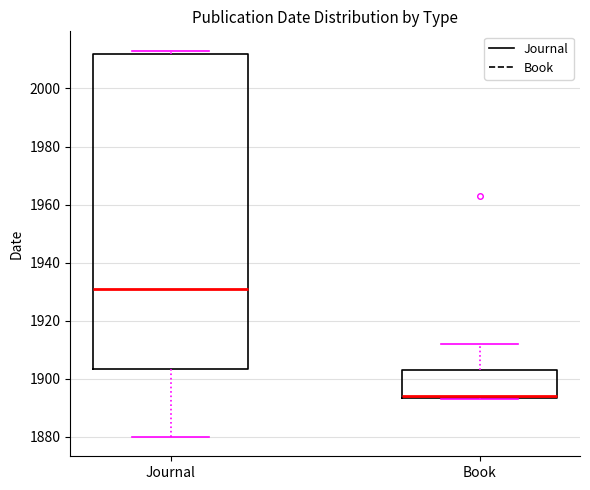

Reading left to right, read every box against the y-axis: the position of its median line, the range the box covers, and the ends of its whiskers. The values are not printed on the chart, so give them approximately, as read against the axis.

Journal: median 1932, box 1904 to 2012, whiskers 1880 to 2014
Book: median 1894 (drawn on the box's lower edge), box 1894 to 1904, whiskers 1894 to 1912